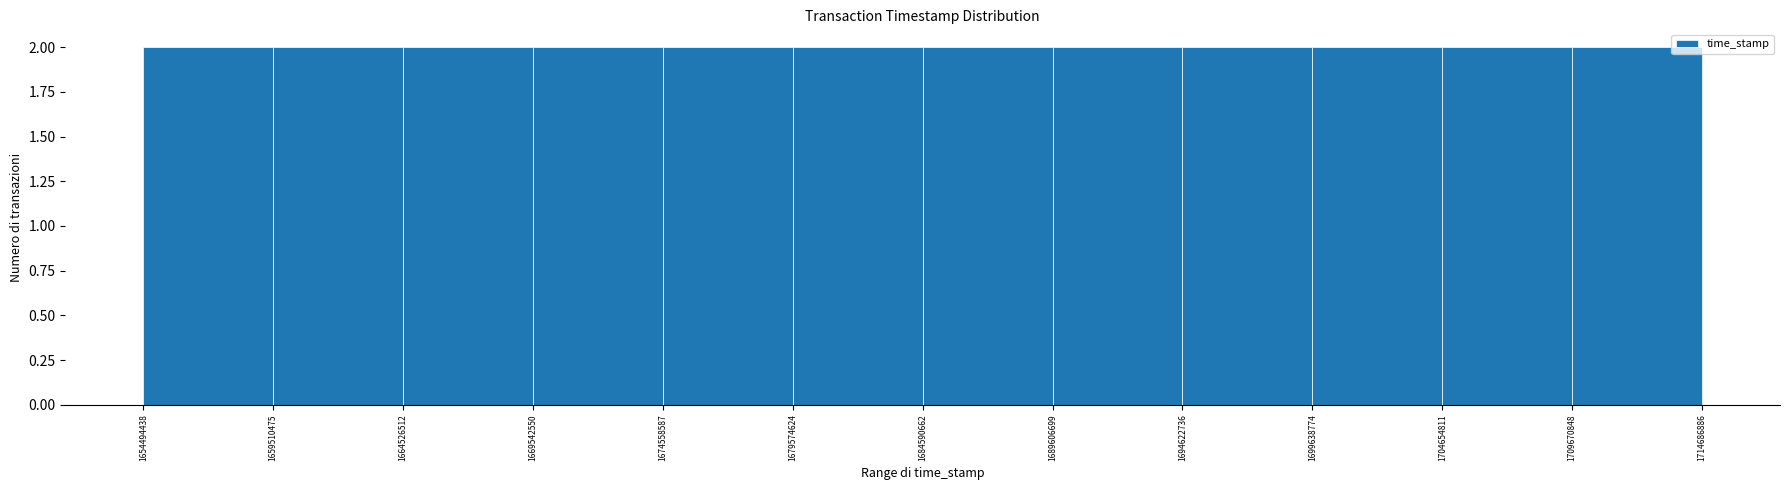

Reading left to right, transcribe this chart: for each bar, give the range it covers on the x-axis and its height. The values are not printed on the chart, so give them approximately, as read against the axis.

1654494438 to 1659510475: 2
1659510475 to 1664526512: 2
1664526512 to 1669542550: 2
1669542550 to 1674558587: 2
1674558587 to 1679574624: 2
1679574624 to 1684590662: 2
1684590662 to 1689606699: 2
1689606699 to 1694622736: 2
1694622736 to 1699638774: 2
1699638774 to 1704654811: 2
1704654811 to 1709670848: 2
1709670848 to 1714686886: 2